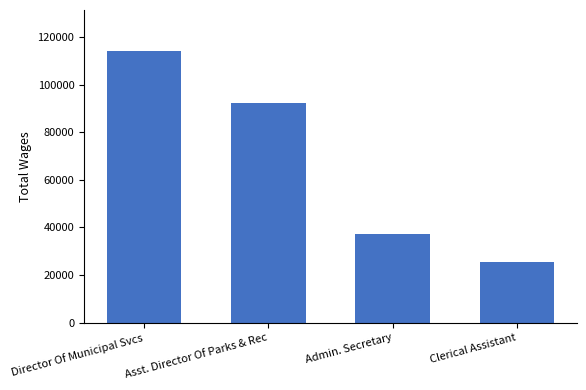

Reading left to right, list all the values displayed in this chart.

Director Of Municipal Svcs=114324	Asst. Director Of Parks & Rec=92513	Admin. Secretary=37331	Clerical Assistant=25565